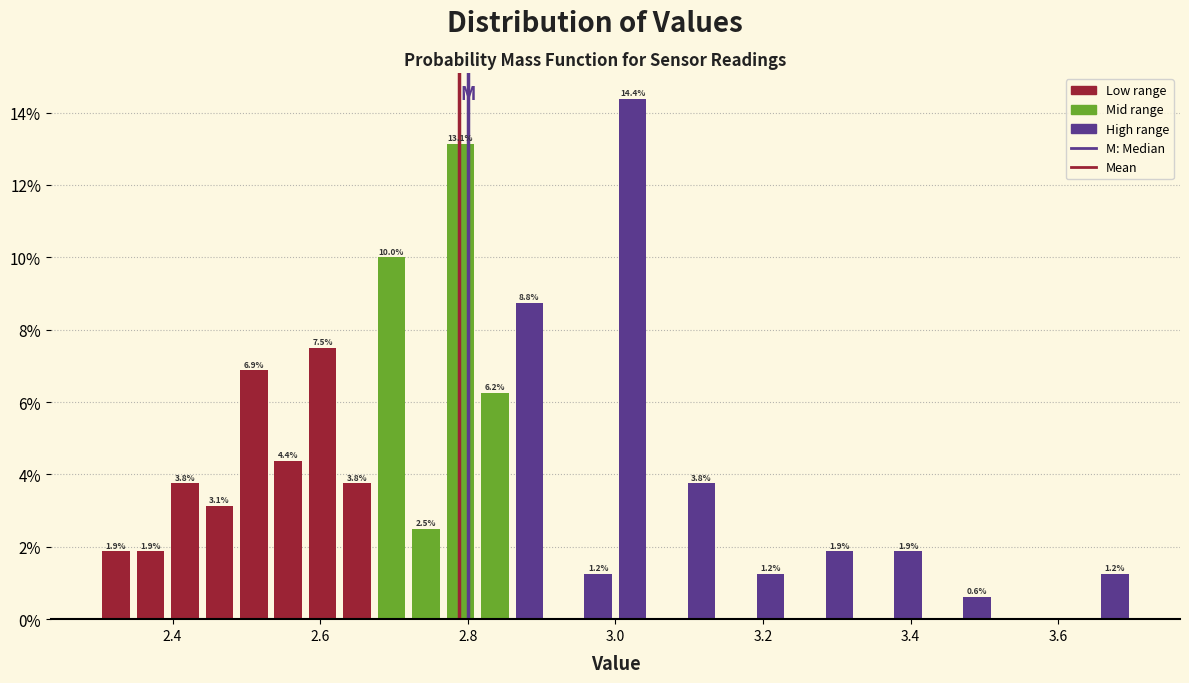

Around what value on the x-axis is the tallest bar? Give the approximate position of its centre, as read against the axis.

3.02